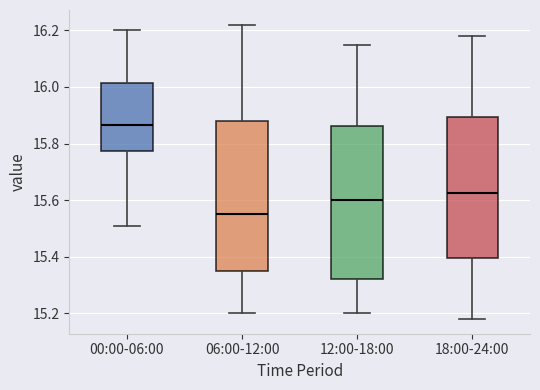

Reading left to right, read every box against the y-axis: the position of its median line, the range the box covers, and the ends of its whiskers. The values are not printed on the chart, so give them approximately, as read against the axis.

00:00-06:00: median 15.86, box 15.78 to 16.02, whiskers 15.52 to 16.20
06:00-12:00: median 15.56, box 15.36 to 15.88, whiskers 15.20 to 16.22
12:00-18:00: median 15.60, box 15.32 to 15.86, whiskers 15.20 to 16.16
18:00-24:00: median 15.62, box 15.40 to 15.90, whiskers 15.18 to 16.18